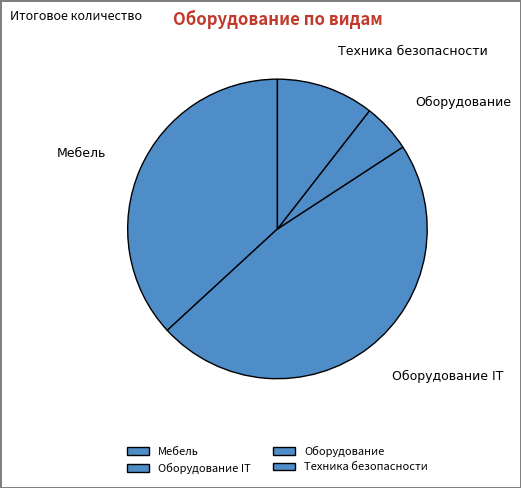

True or false: Оборудование accounts for 20% of the total.

False